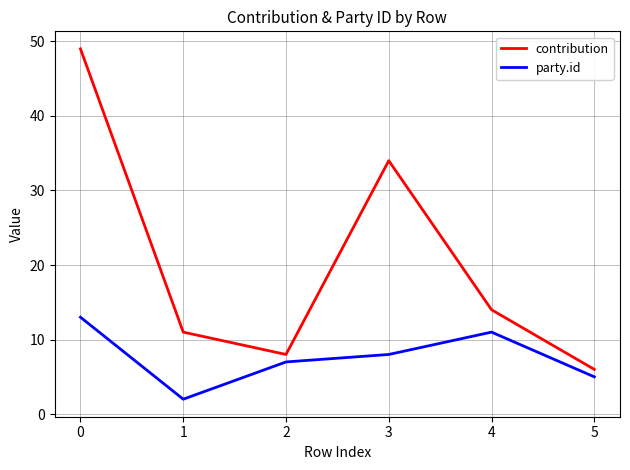

Does the chart display data point markers on the line(s)?

No